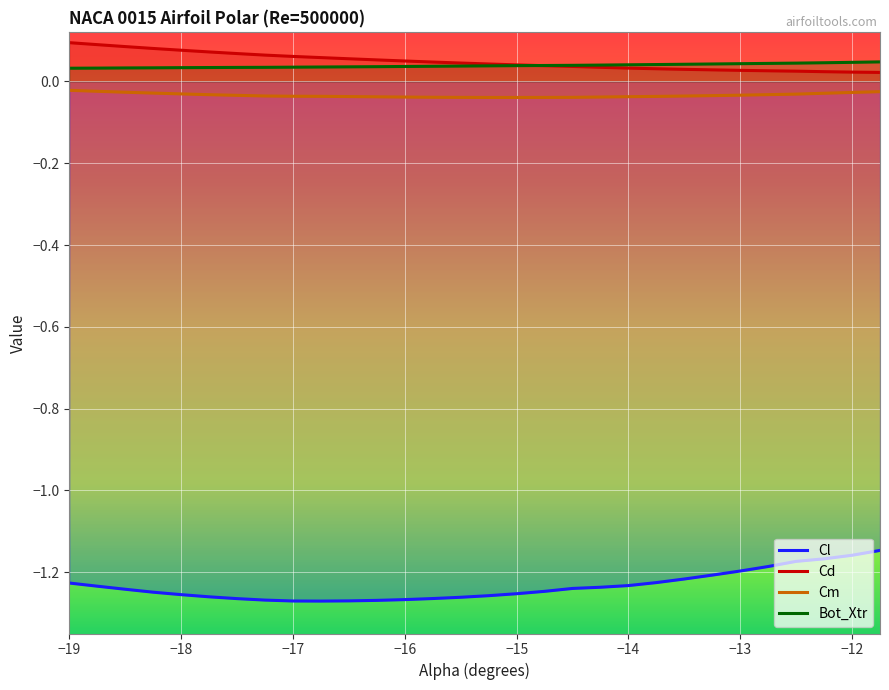

How many interior local valleys does the Cl series have?

1